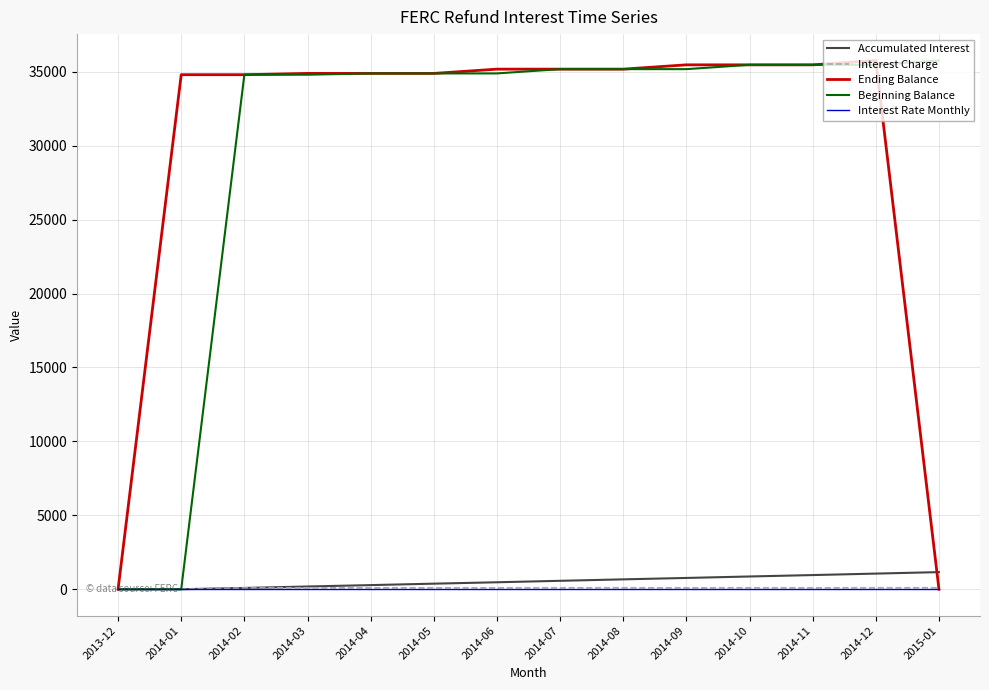

What is the difference between the second highest and second lowest values in the Beginning Balance series?

35472.3